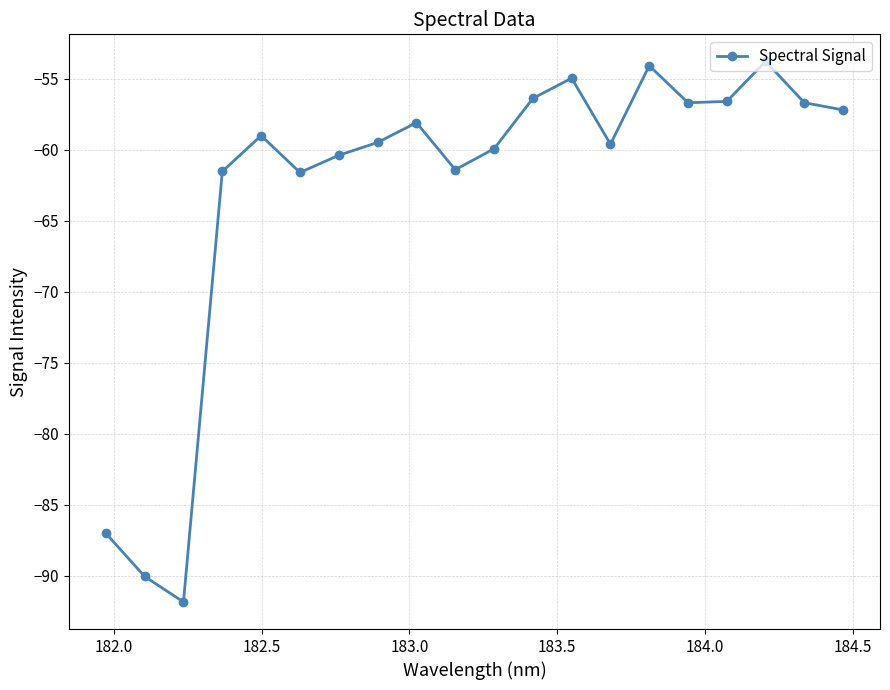

What is the maximum value shown in the chart?

-53.8